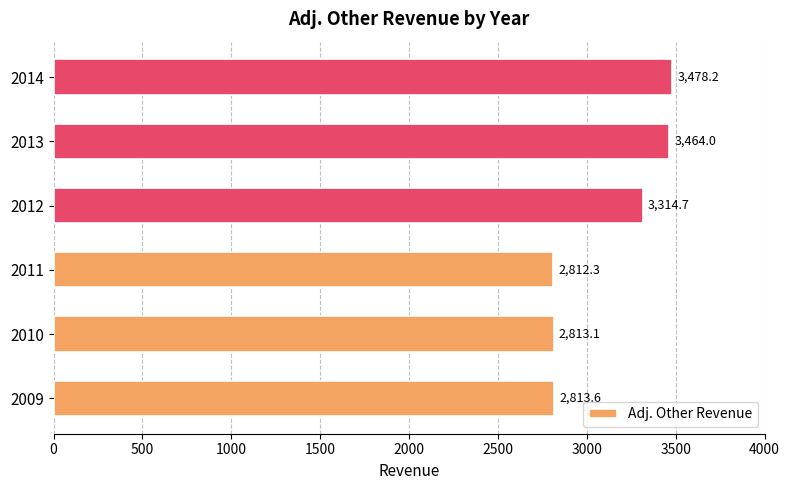

What is the minimum value shown in the chart?

2812.3